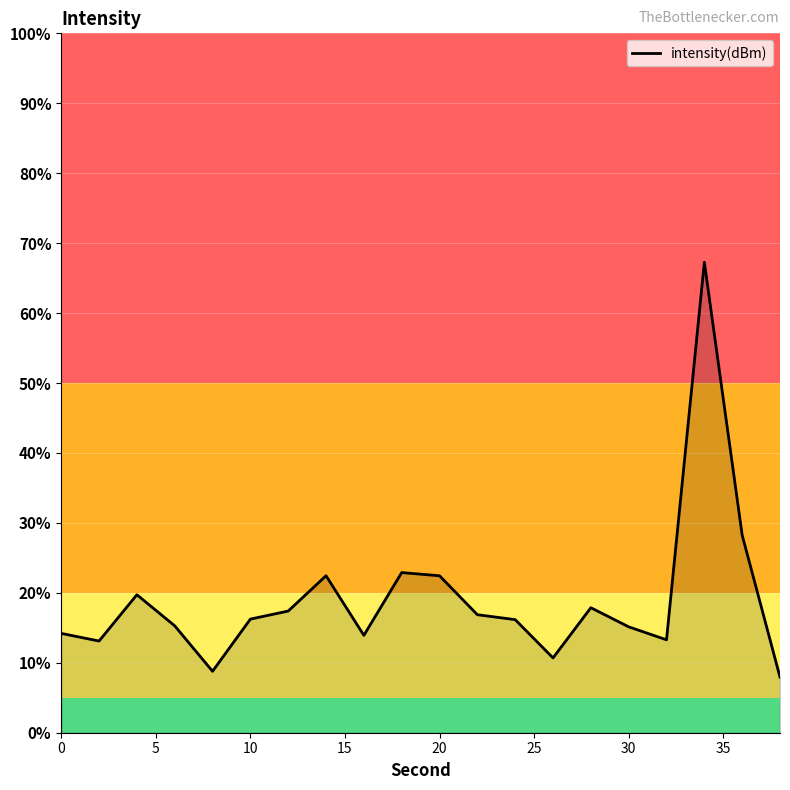

How many points are lower than both their immediate neighbors (excluding endpoints)?

5